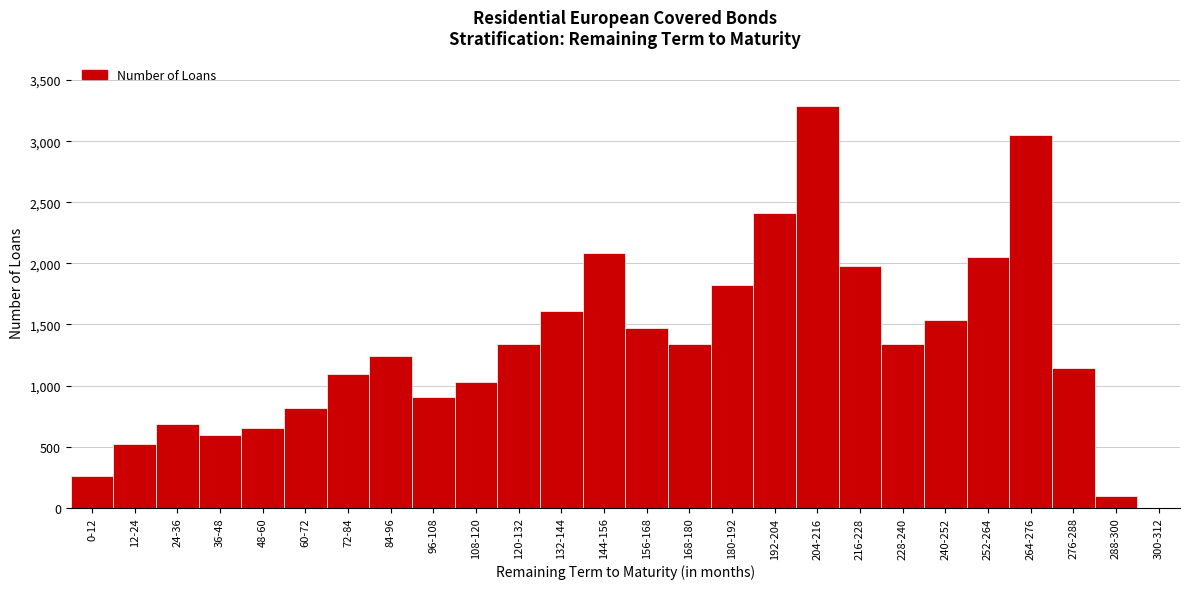

Is it true that the value at 276-288 is 1142?

True